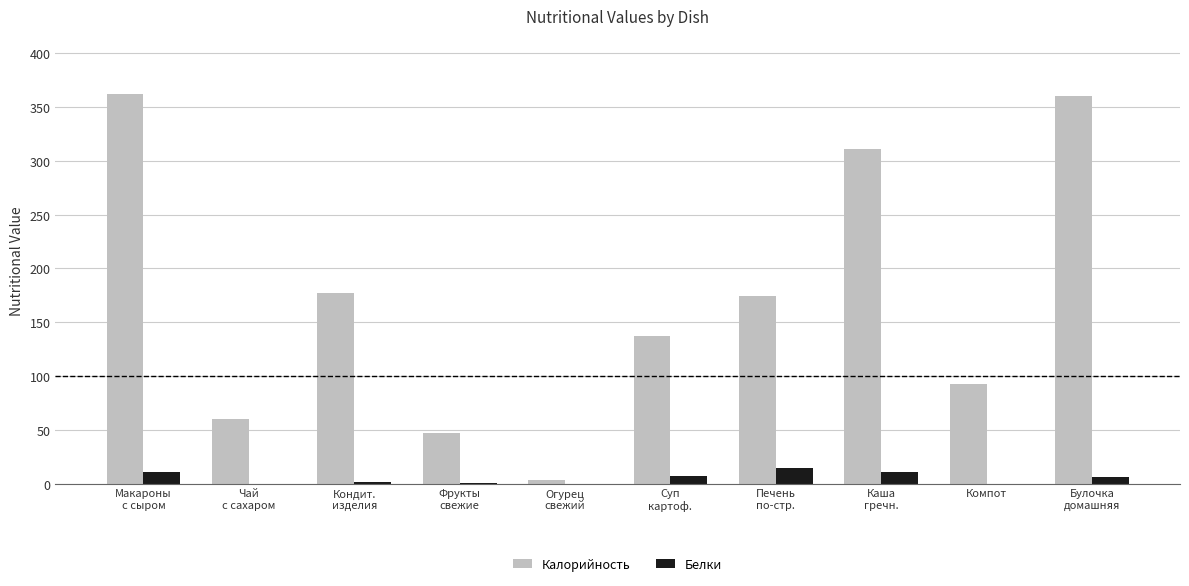

What is the sum of all Белки values?

52.6